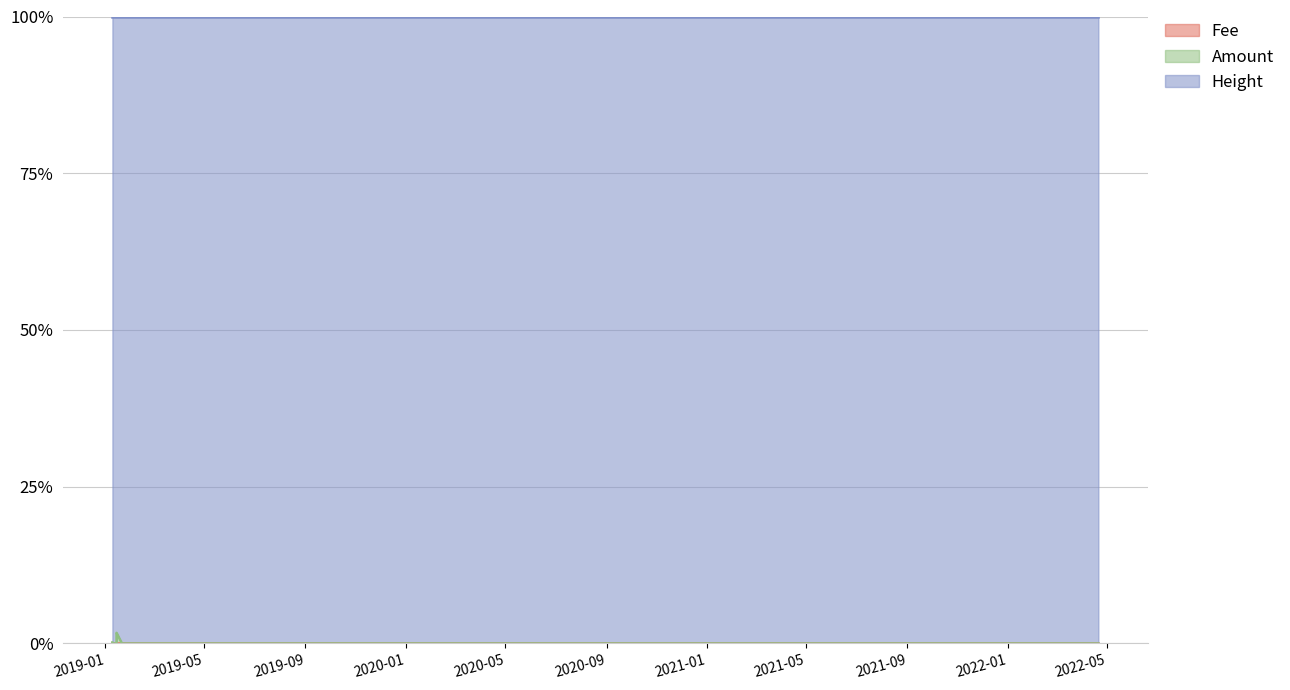

True or false: Fee and Amount intersect in this chart.

False